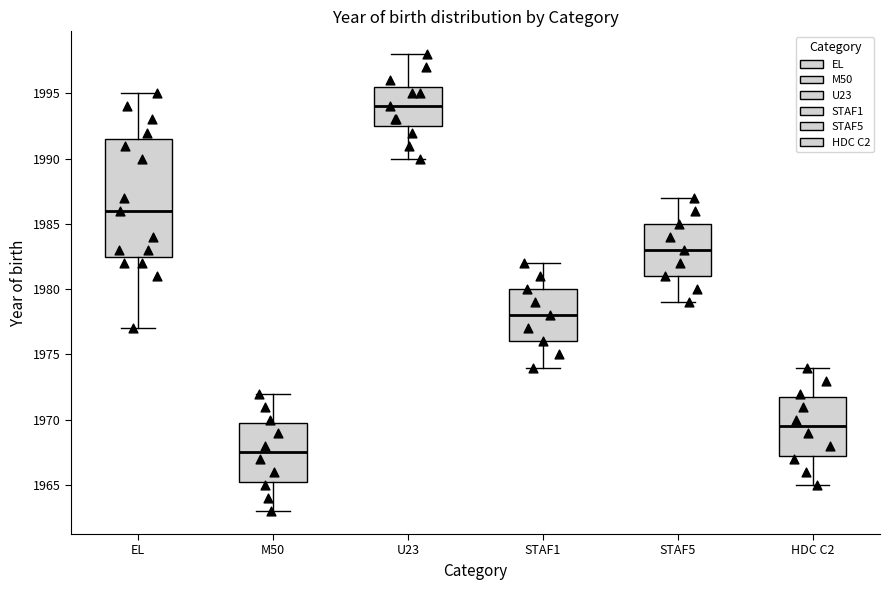

Reading left to right, transcribe this box plot: for each box, give where its median line is, the range the box spans, and where its two whiskers end, as read against the y-axis. The values are not printed on the chart, so give them approximately, as read against the axis.

EL: median 1986.0, box 1982.5 to 1991.5, whiskers 1977.0 to 1995.0
M50: median 1967.5, box 1965.5 to 1970.0, whiskers 1963.0 to 1972.0
U23: median 1994.0, box 1992.5 to 1995.5, whiskers 1990.0 to 1998.0
STAF1: median 1978.0, box 1976.0 to 1980.0, whiskers 1974.0 to 1982.0
STAF5: median 1983.0, box 1981.0 to 1985.0, whiskers 1979.0 to 1987.0
HDC C2: median 1969.5, box 1967.5 to 1972.0, whiskers 1965.0 to 1974.0